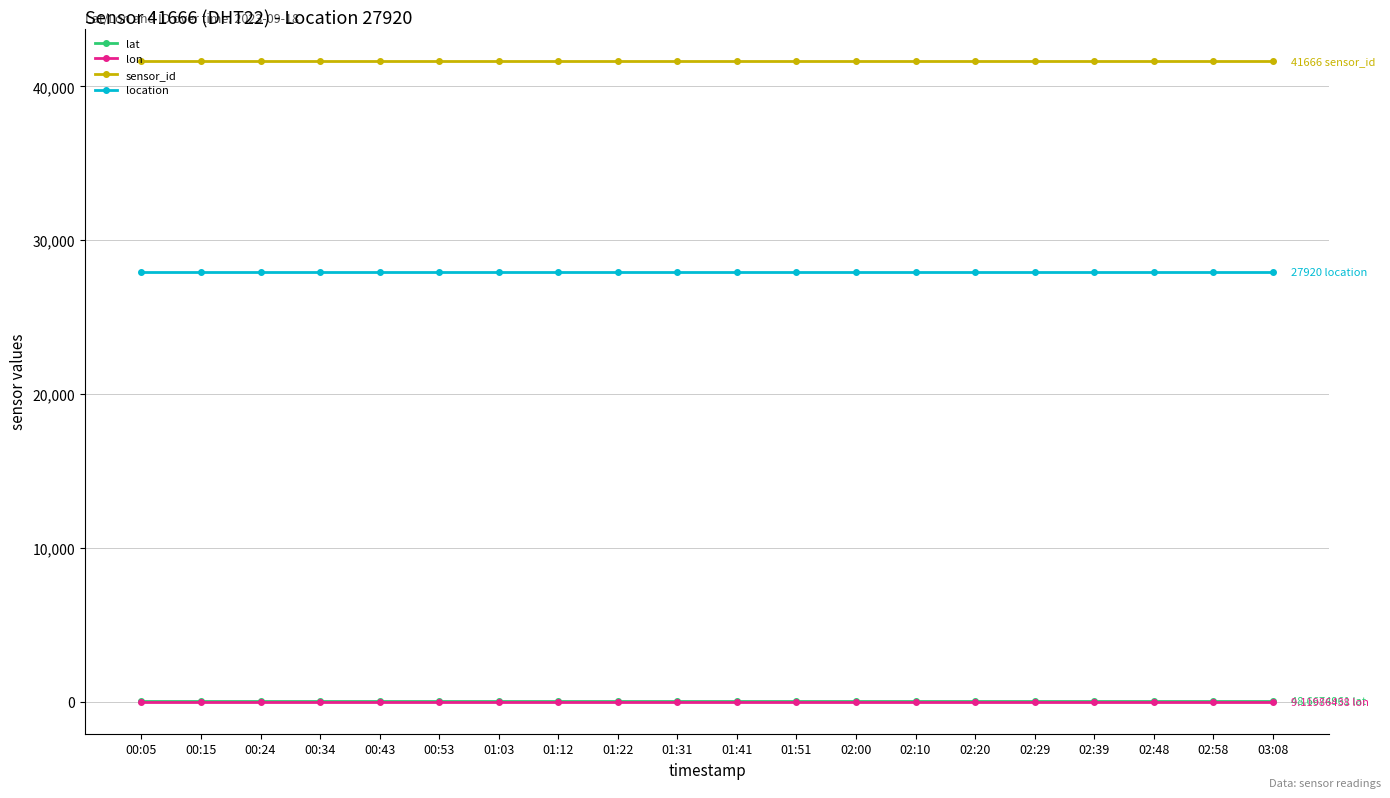

Reading left to right, extract all data points from this chart.

lat: 00:05=48.7	00:15=48.7	00:24=48.7	00:34=48.7	00:43=48.7	00:53=48.7	01:03=48.7	01:12=48.7	01:22=48.7	01:31=48.7	01:41=48.7	01:51=48.7	02:00=48.7	02:10=48.7	02:20=48.7	02:29=48.7	02:39=48.7	02:48=48.7	02:58=48.7	03:08=48.7
lon: 00:05=9.1	00:15=9.1	00:24=9.1	00:34=9.1	00:43=9.1	00:53=9.1	01:03=9.1	01:12=9.1	01:22=9.1	01:31=9.1	01:41=9.1	01:51=9.1	02:00=9.1	02:10=9.1	02:20=9.1	02:29=9.1	02:39=9.1	02:48=9.1	02:58=9.1	03:08=9.1
sensor_id: 00:05=41666.0	00:15=41666.0	00:24=41666.0	00:34=41666.0	00:43=41666.0	00:53=41666.0	01:03=41666.0	01:12=41666.0	01:22=41666.0	01:31=41666.0	01:41=41666.0	01:51=41666.0	02:00=41666.0	02:10=41666.0	02:20=41666.0	02:29=41666.0	02:39=41666.0	02:48=41666.0	02:58=41666.0	03:08=41666.0
location: 00:05=27920.0	00:15=27920.0	00:24=27920.0	00:34=27920.0	00:43=27920.0	00:53=27920.0	01:03=27920.0	01:12=27920.0	01:22=27920.0	01:31=27920.0	01:41=27920.0	01:51=27920.0	02:00=27920.0	02:10=27920.0	02:20=27920.0	02:29=27920.0	02:39=27920.0	02:48=27920.0	02:58=27920.0	03:08=27920.0